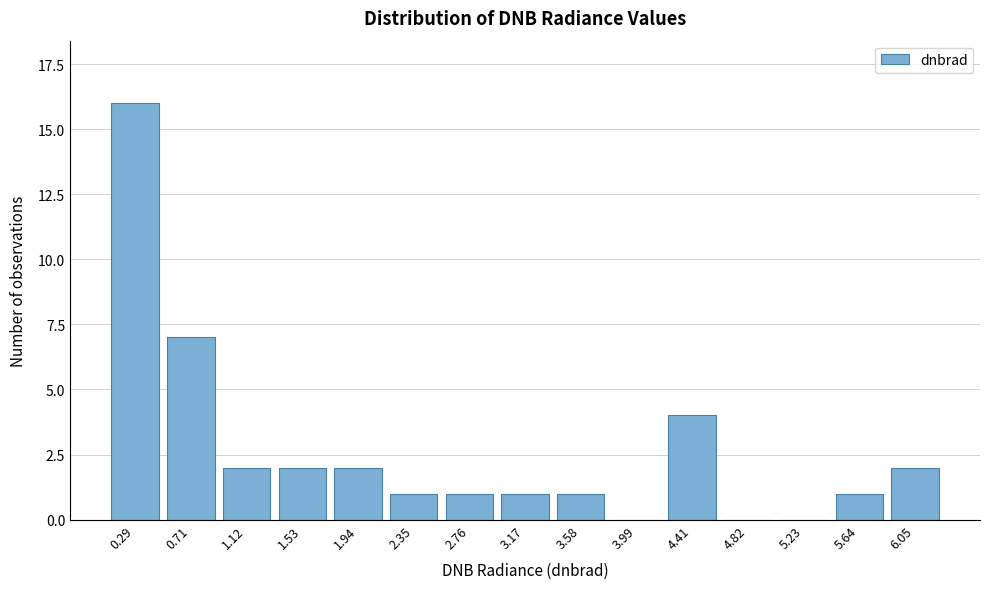

Reading right to left, what are all the values shown in this chart?

6.05=2	5.64=1	5.23=0	4.82=0	4.41=4	3.99=0	3.58=1	3.17=1	2.76=1	2.35=1	1.94=2	1.53=2	1.12=2	0.71=7	0.29=16